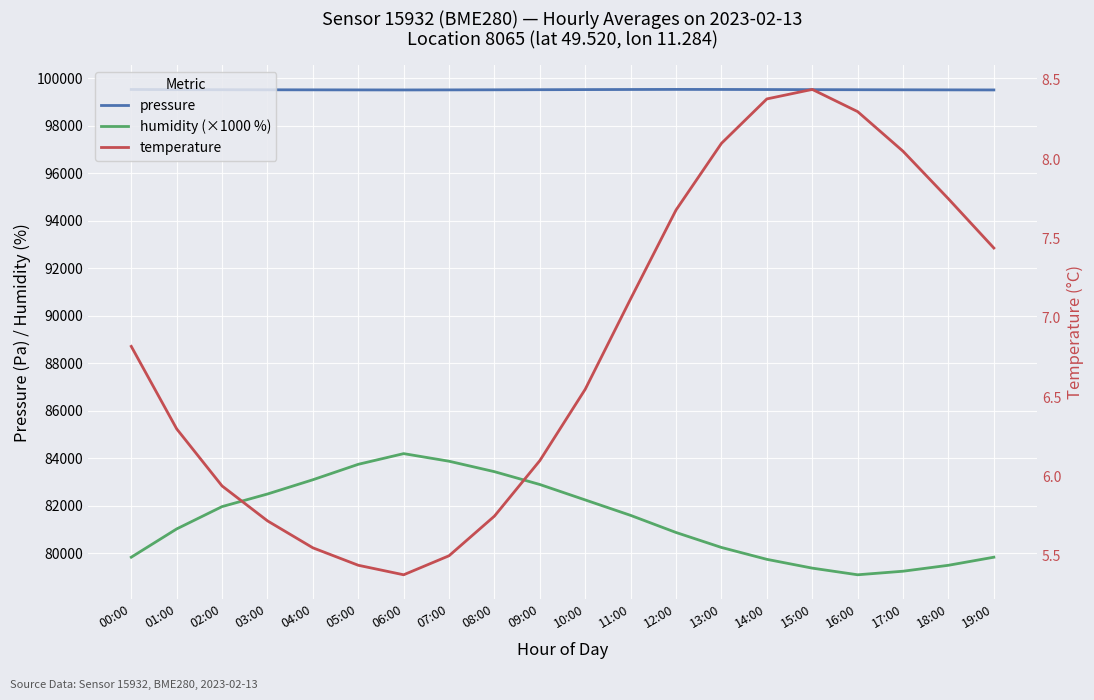

How many data points in humidity (×1000 %) are less than 81600?

10